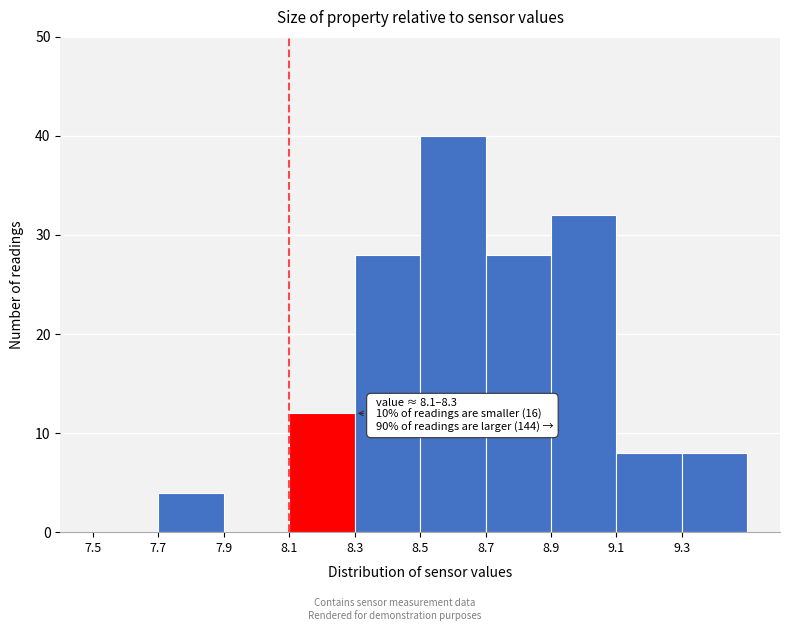

Which range on the x-axis has the tallest bar?

8.5 to 8.7